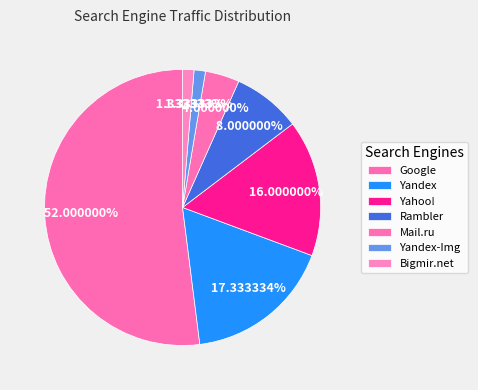

To the nearest percent, what is the difference between the Google and Yahoo! slice percentages?

36%